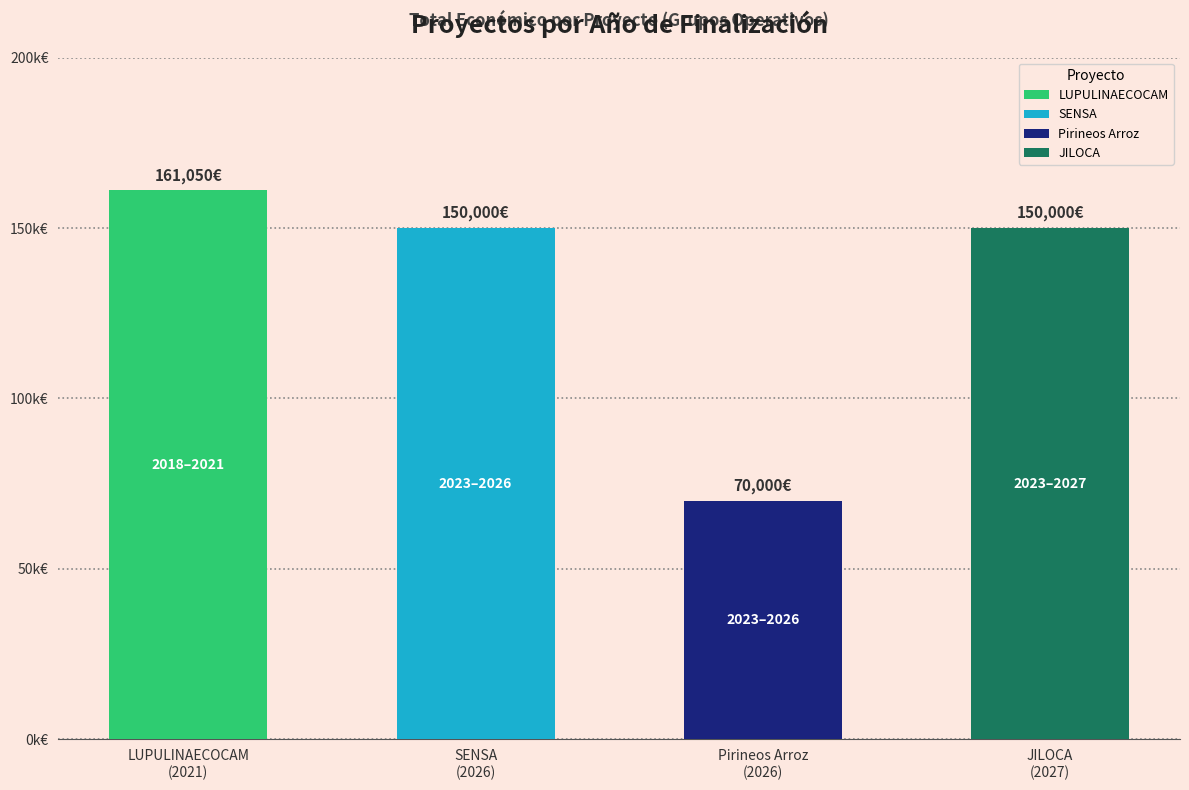

What is the sum of the values at 2026 and 2021?

231050